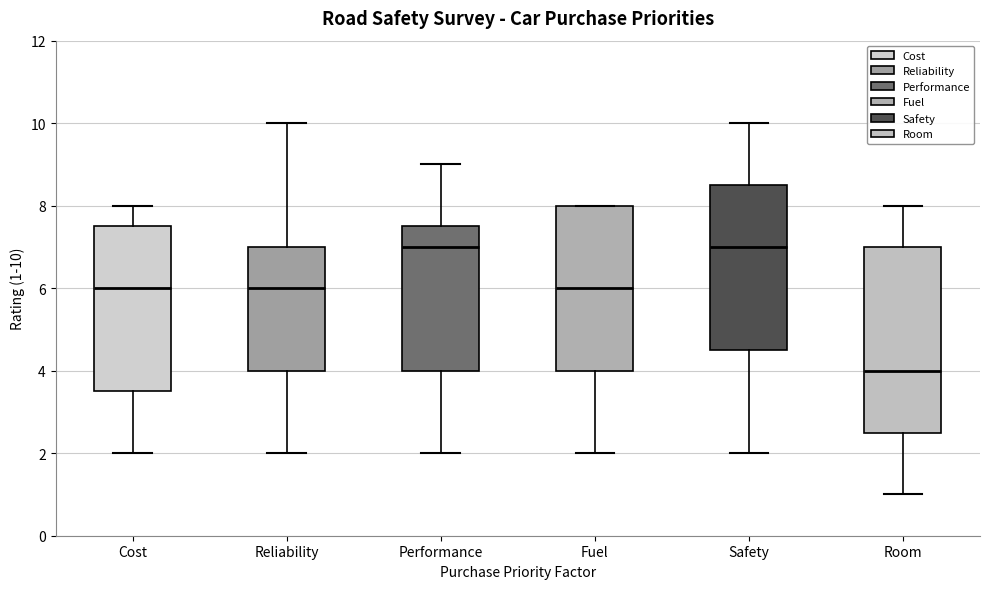

Where does the lower whisker of the box for Performance end on the y-axis? The values are not printed on the chart, so give them approximately, as read against the axis.

2.0